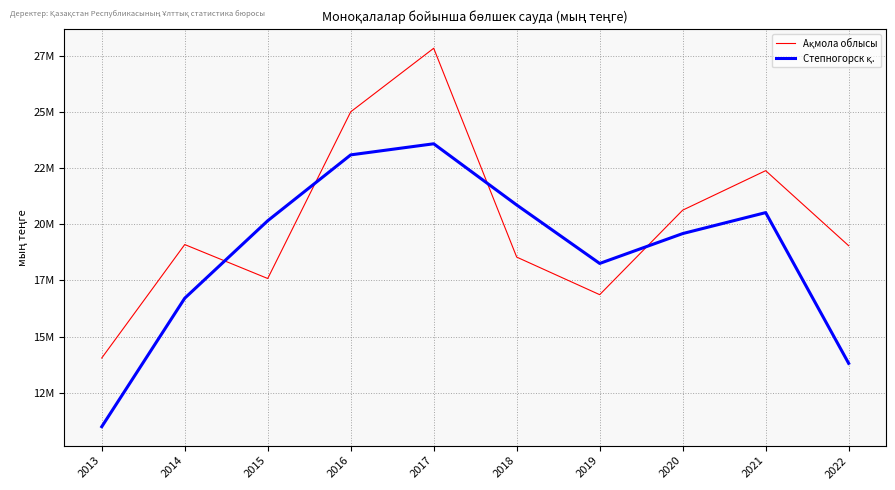

What is the difference between the maximum and second lowest values in the Ақмола облысы series?

10995130.3